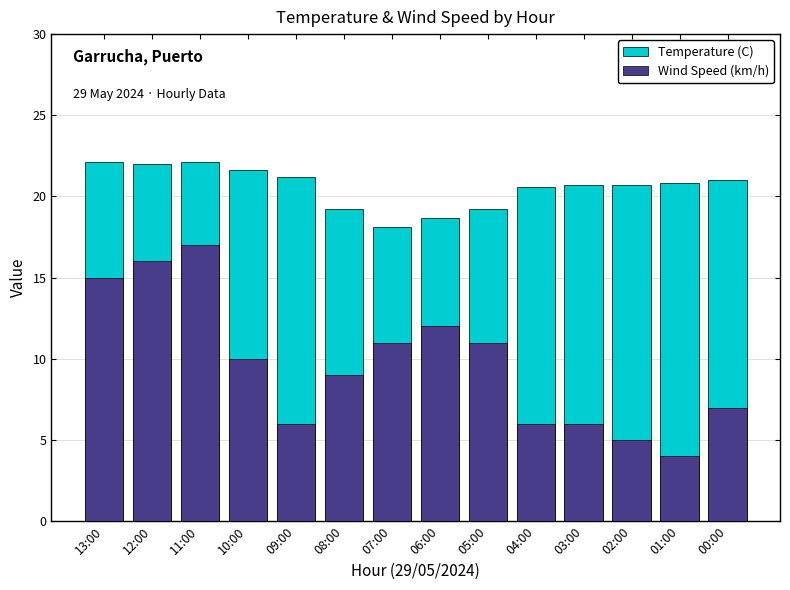

What is the difference between the highest and lowest values at 10:00?

11.6